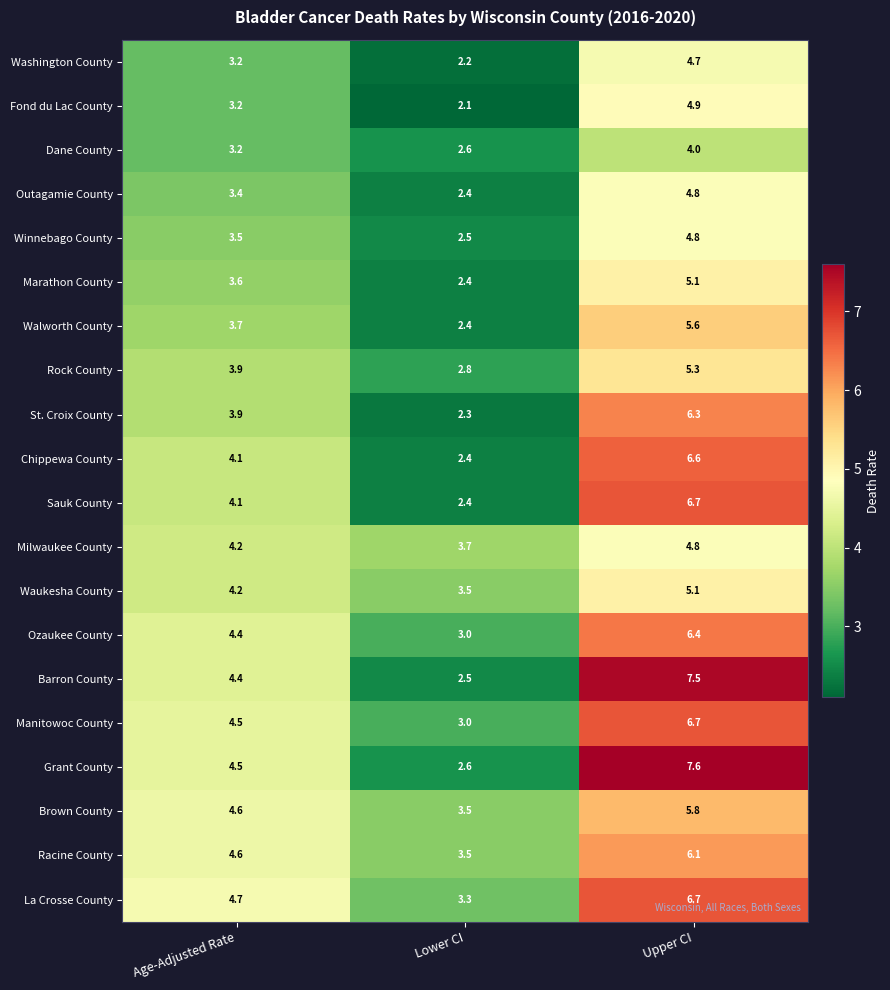

What is the difference between the highest and lowest values at Upper CI?

3.6